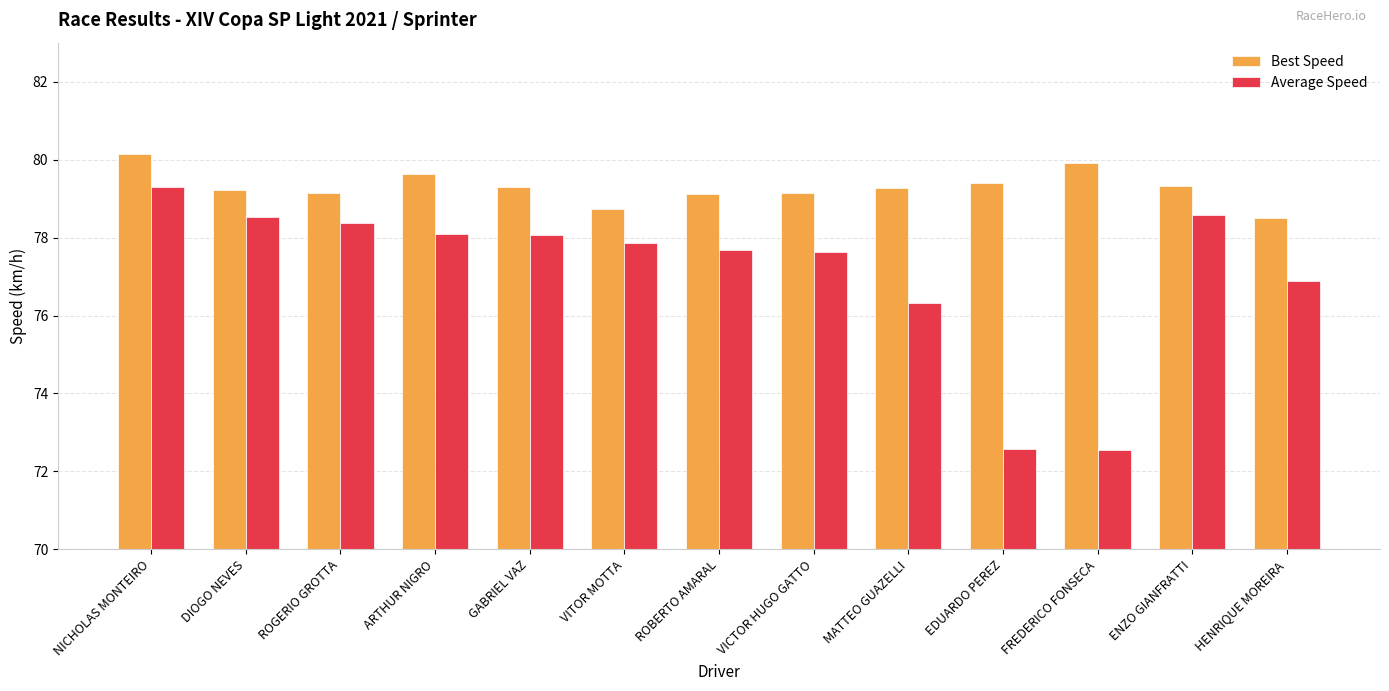

What is the smallest value displayed?

72.5